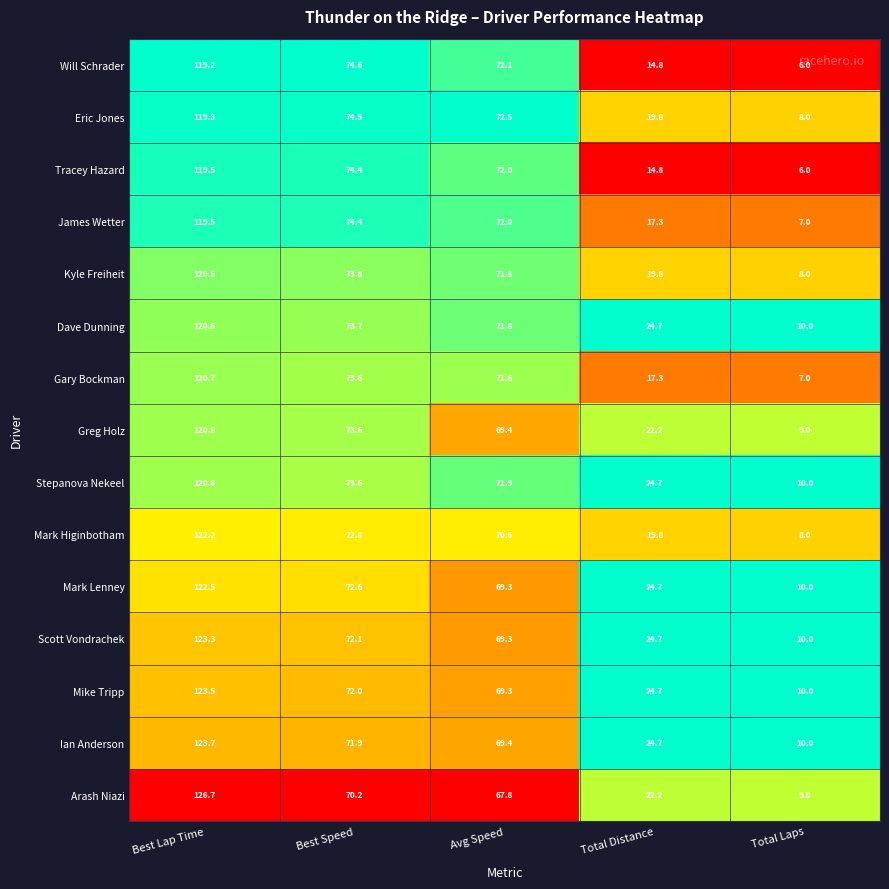

Between Avg Speed and Total Distance, which series saw the biggest shift?

Will Schrader